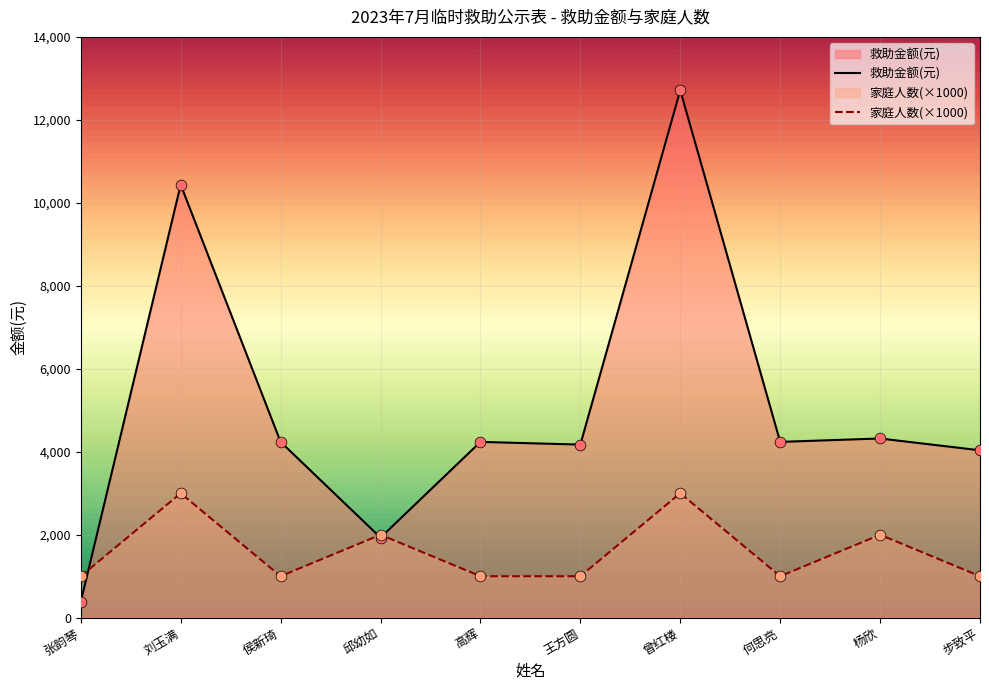

At which category is the sum across all series the highest?

曾红楼